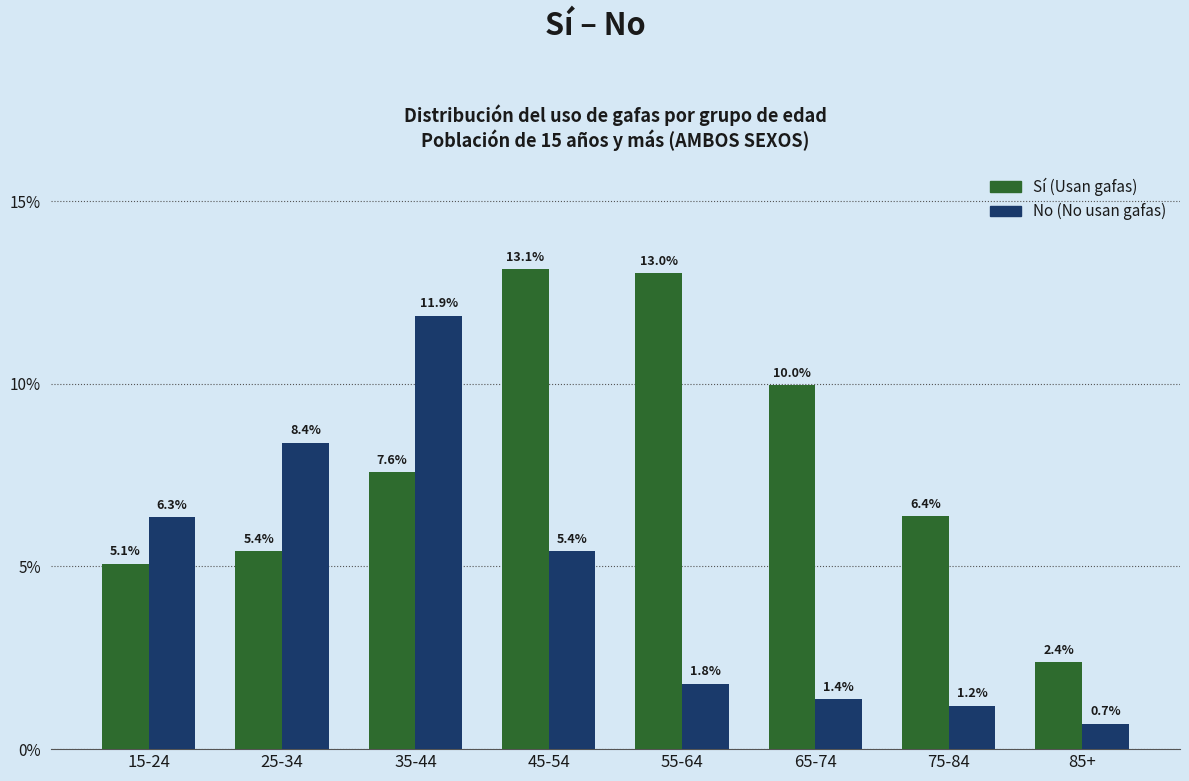

Reading left to right, transcribe all the data shown in this chart.

Sí (Usan gafas): 5.1	5.4	7.6	13.1	13.0	10.0	6.4	2.4
No (No usan gafas): 6.3	8.4	11.9	5.4	1.8	1.4	1.2	0.7